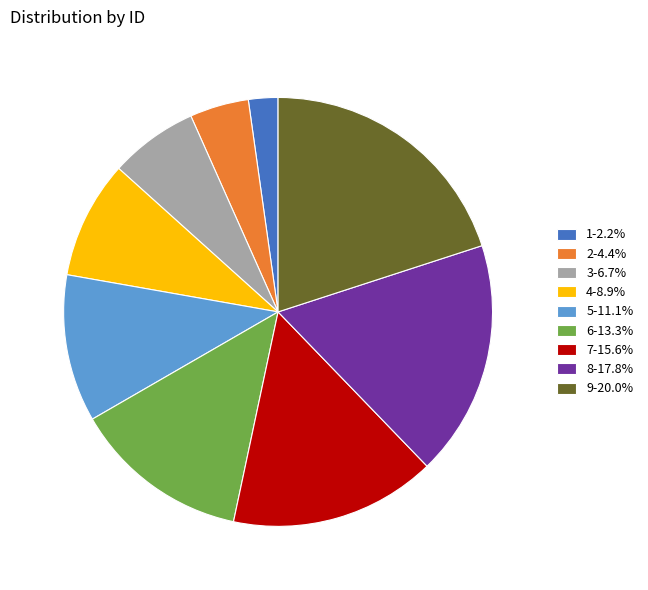

Rank the categories by value from lowest to highest.

1, 2, 3, 4, 5, 6, 7, 8, 9